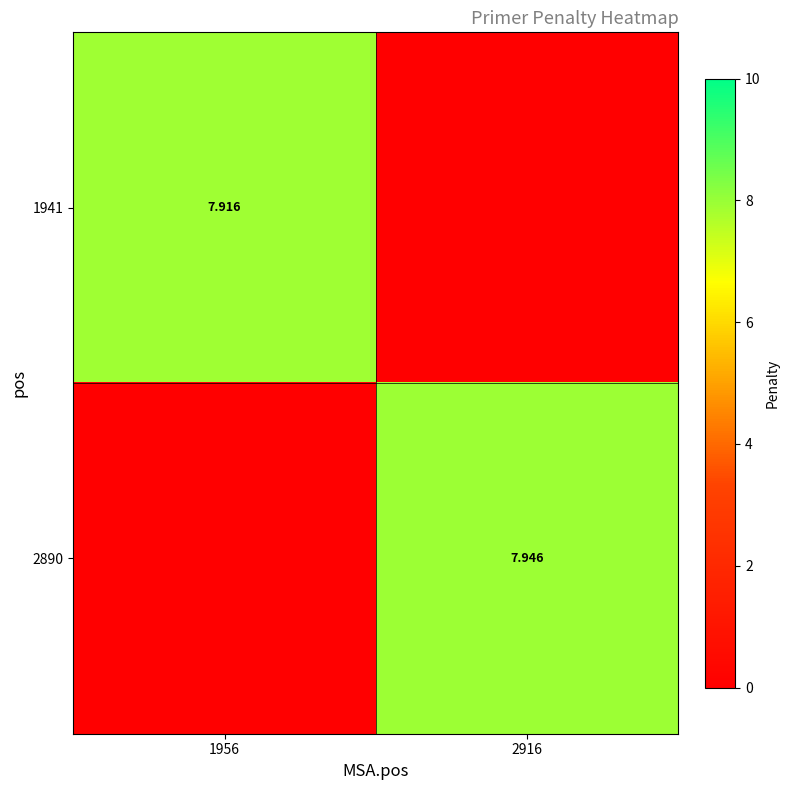

List the series in order of their overall mean, lowest first.

1941, 2890